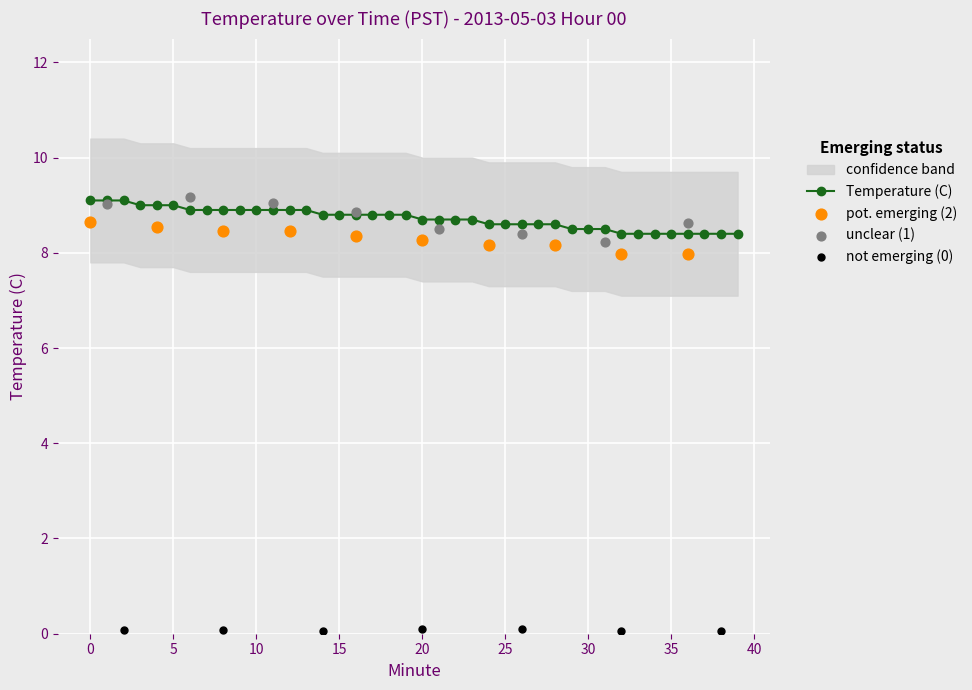

Approximately how many times larger is the value at 17 compared to 22?

1.0